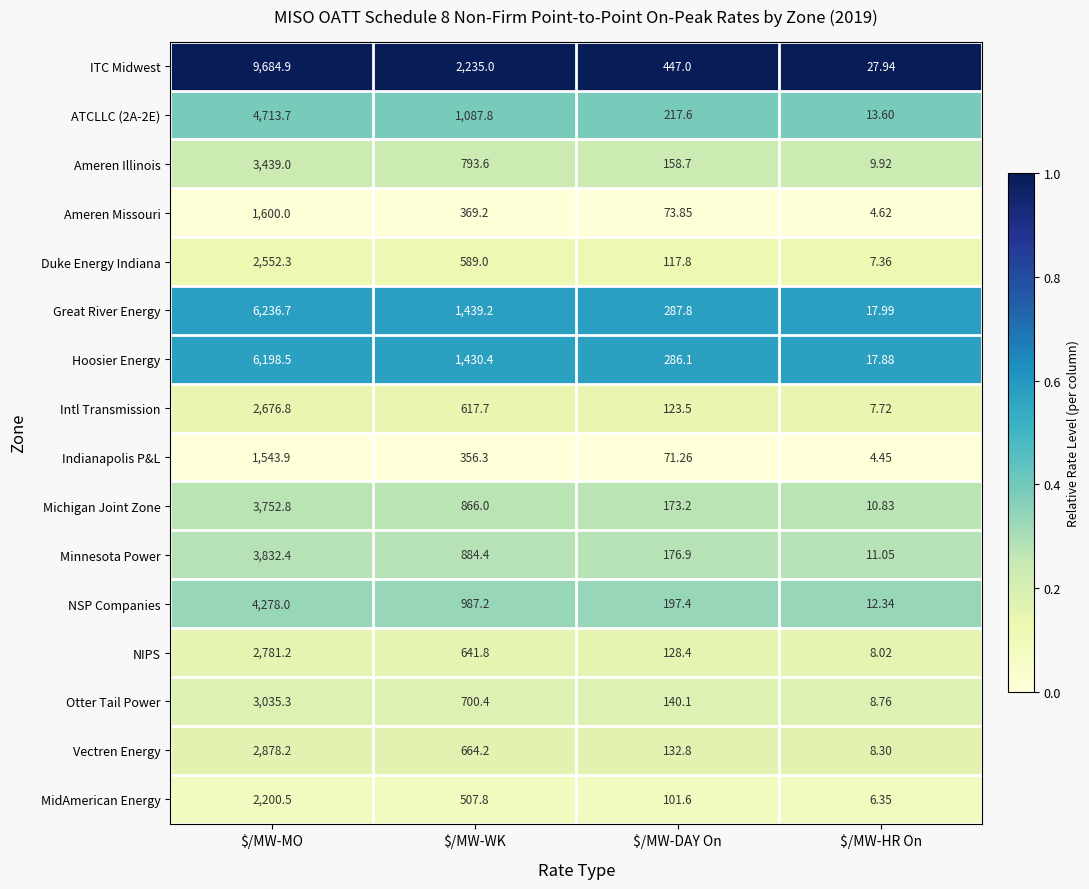

Which category has the highest value across all series?

$/MW-MO